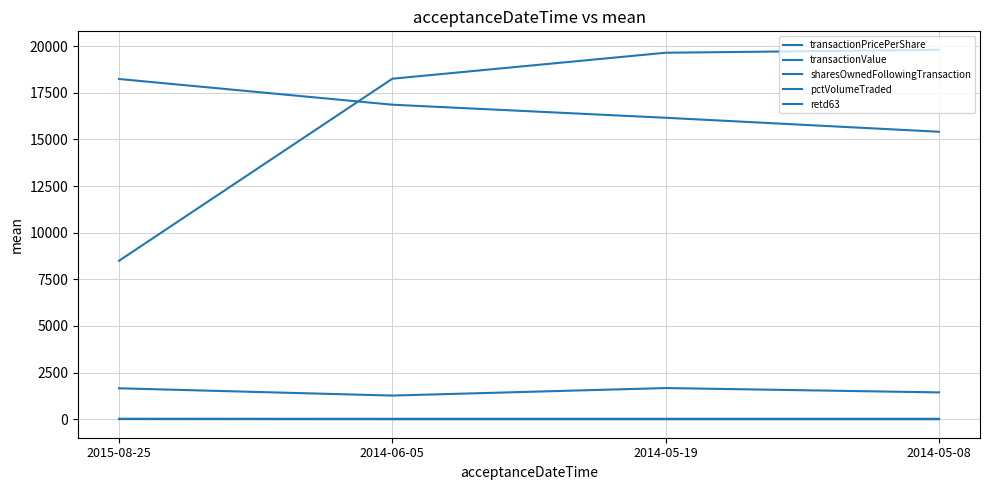

What is the value of the retd63 point at the 3rd from the left?

3.0